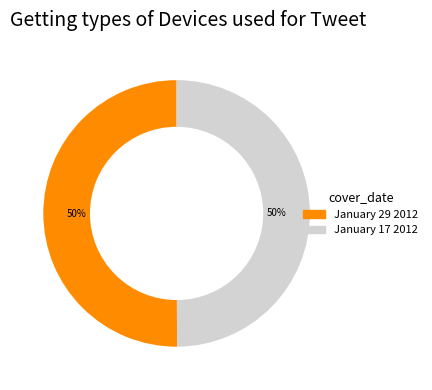

Is it true that January 17 2012 is 61% of the pie?

False